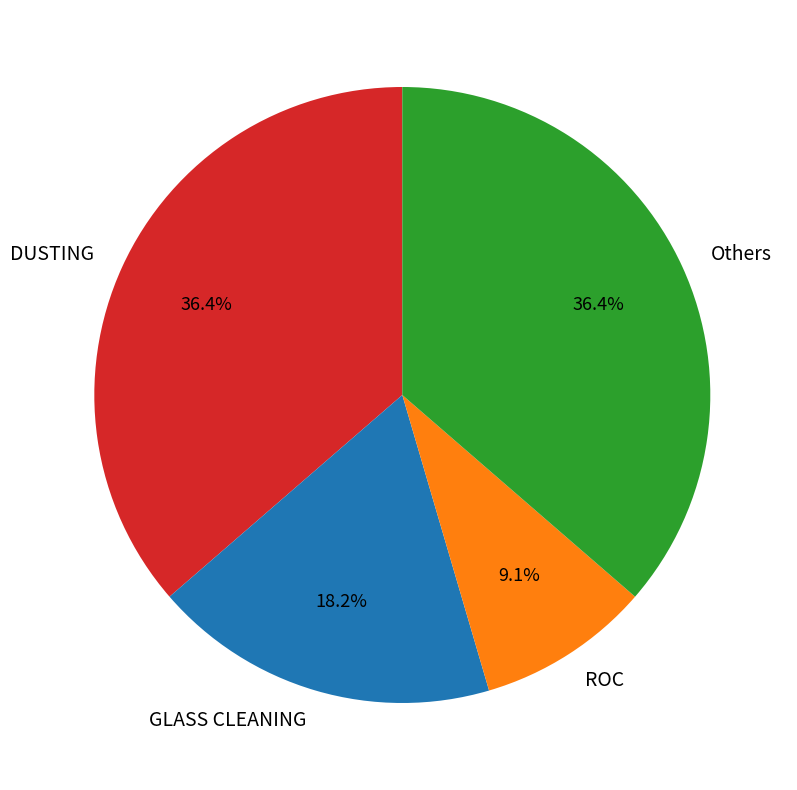

Count the number of slices in the pie.

4